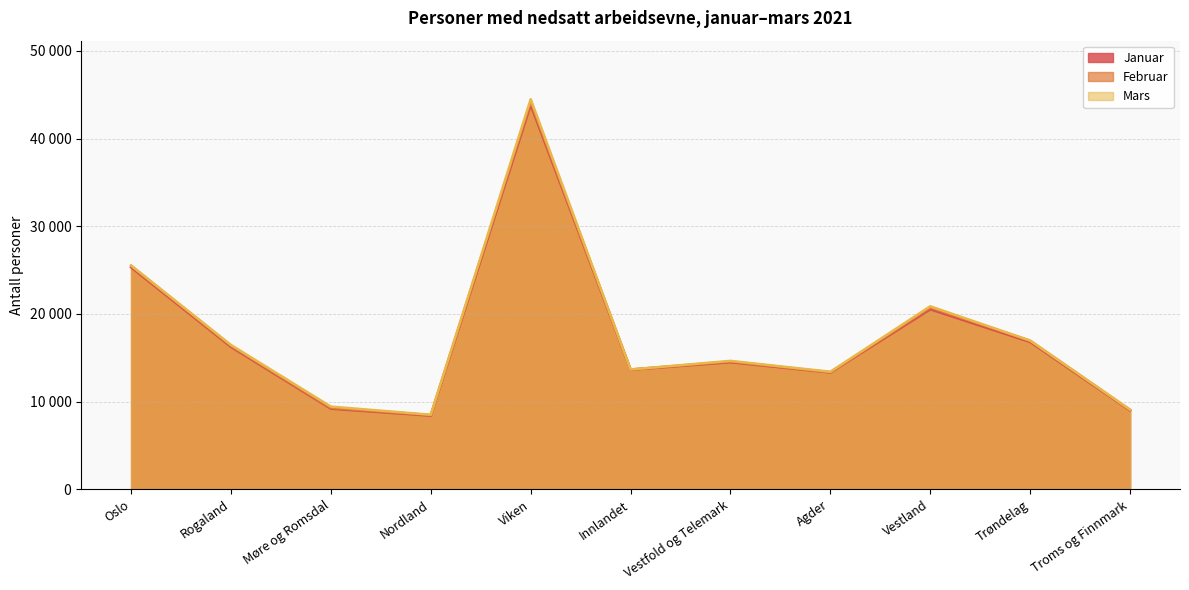

What is the sum of the Februar values at Vestfold og Telemark and Rogaland?

30941